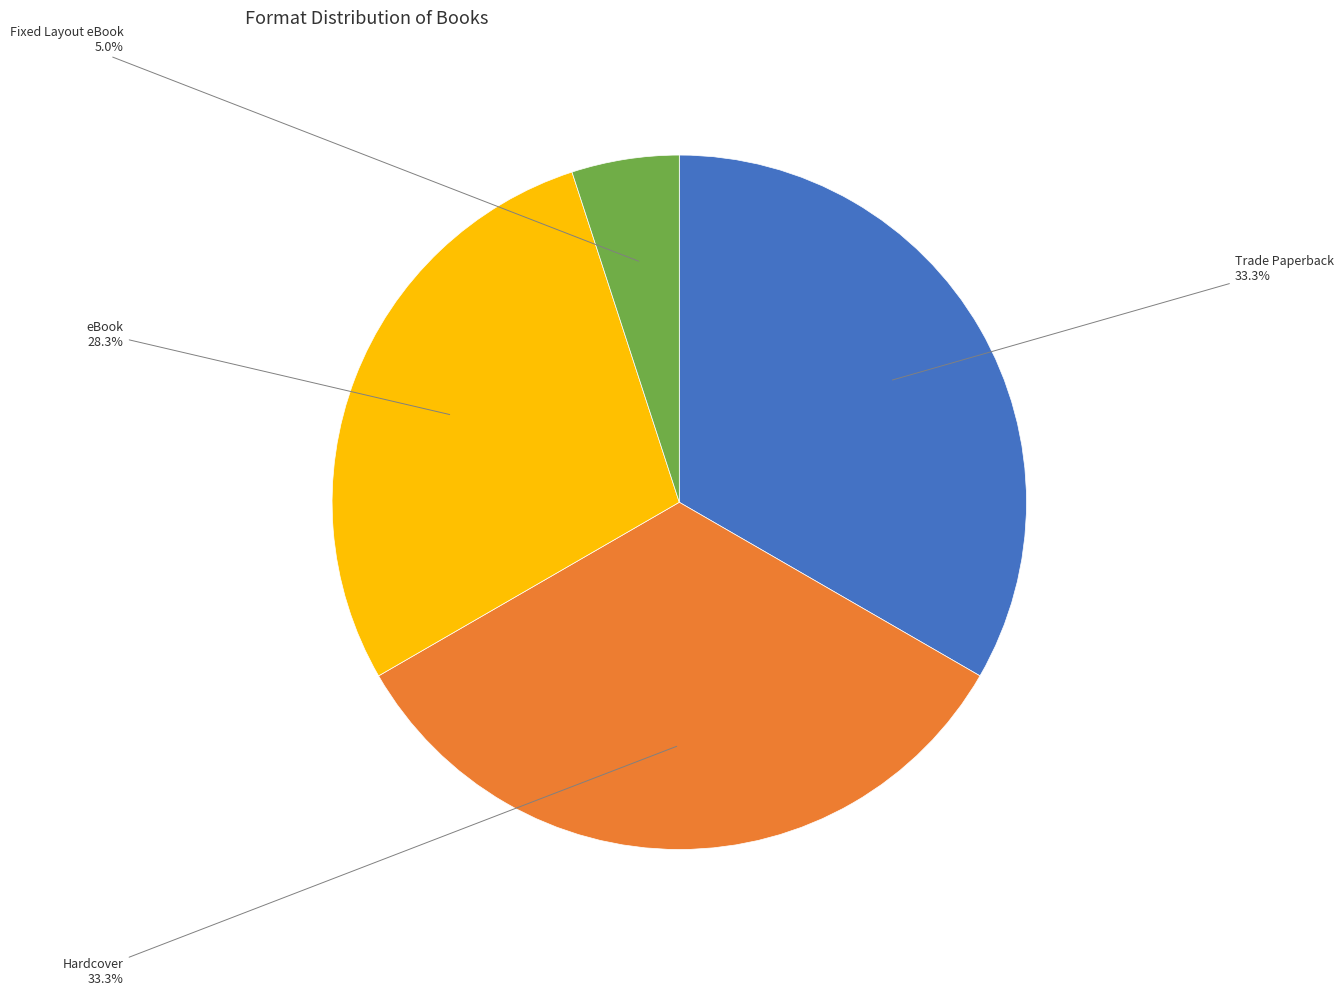

Is there any slice that represents more than half of the pie?

No